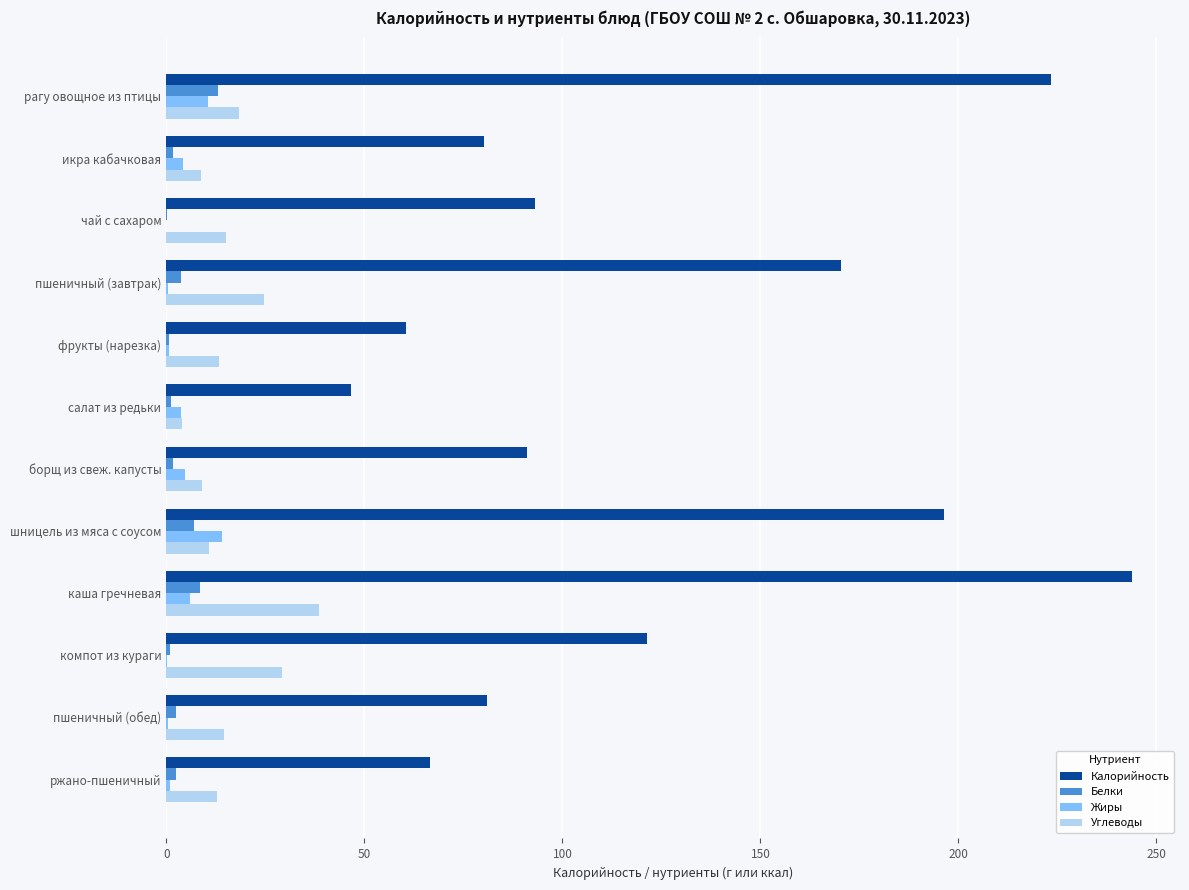

What are all the series names shown in the legend?

Калорийность, Белки, Жиры, Углеводы